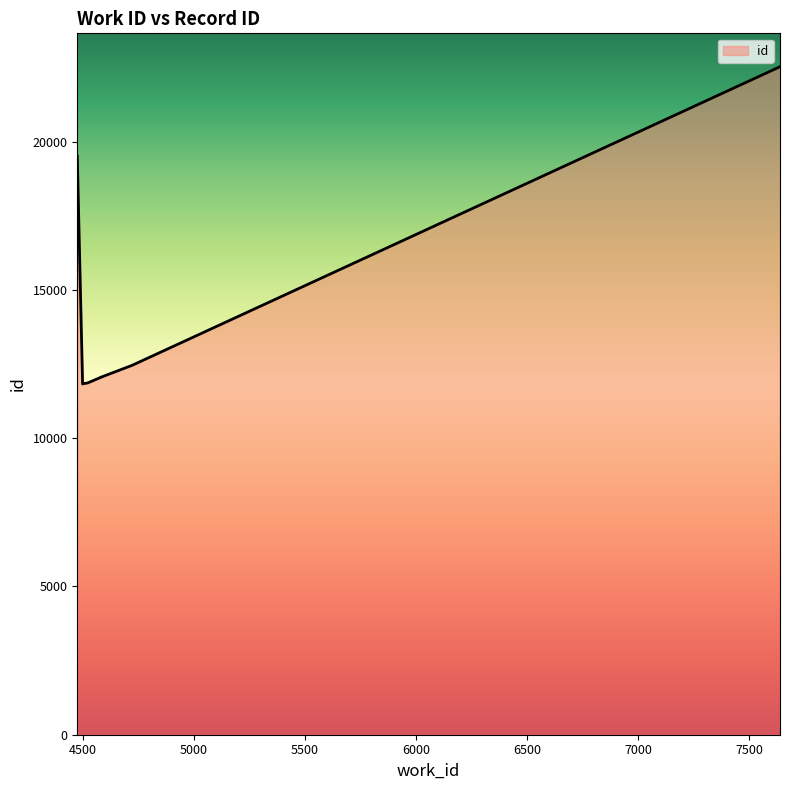

What is the label of the 8th point from the left?

7500